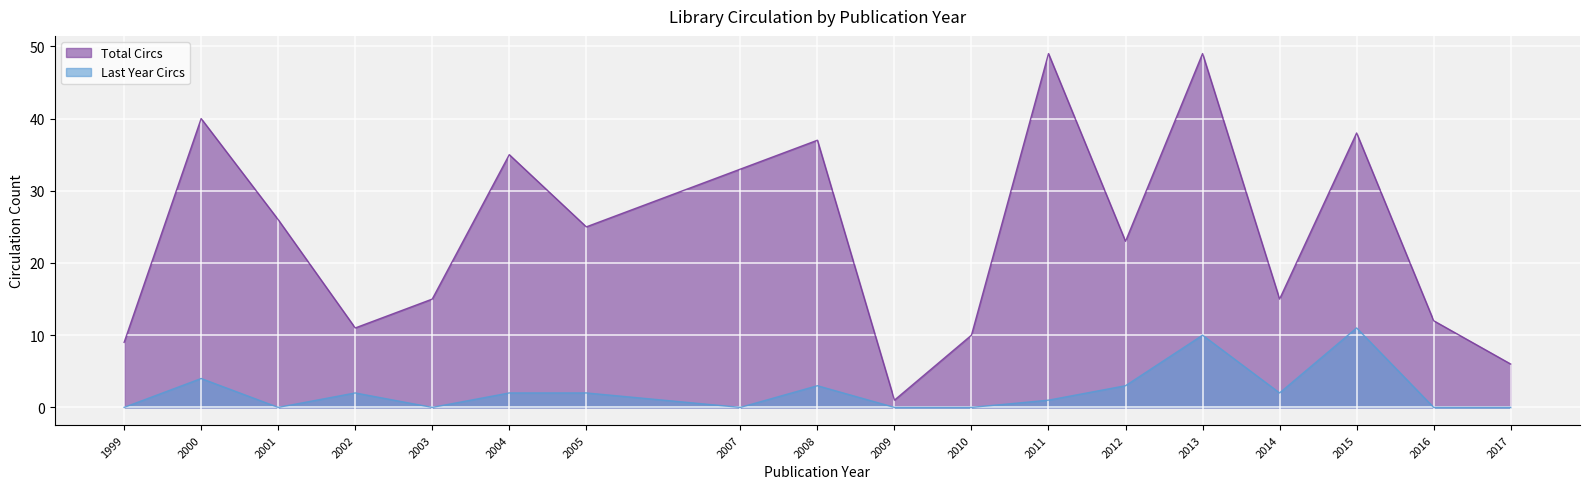

What are all the series names shown in the legend?

Total Circs, Last Year Circs